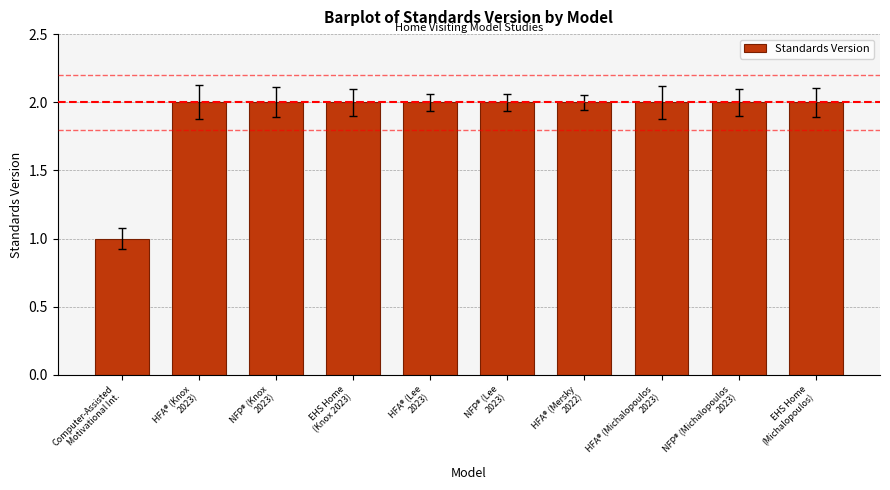

What is the sum of all values?

19